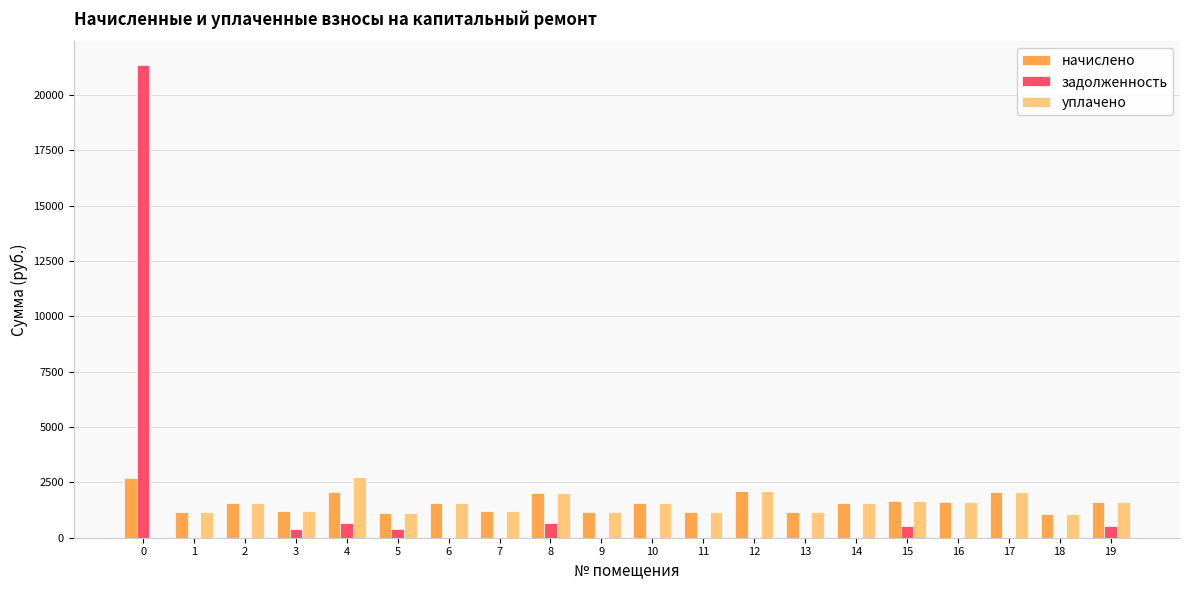

What is the greatest value displayed?

21366.8